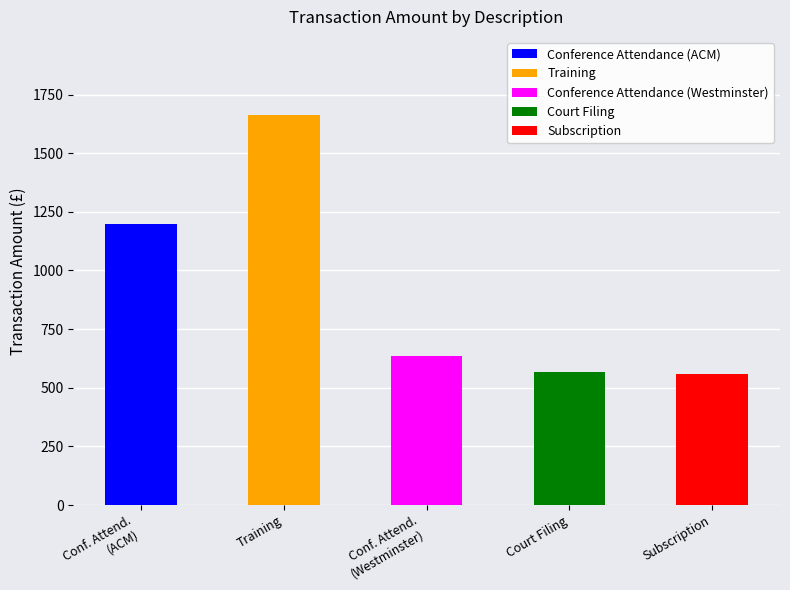

What is the average value?

925.2